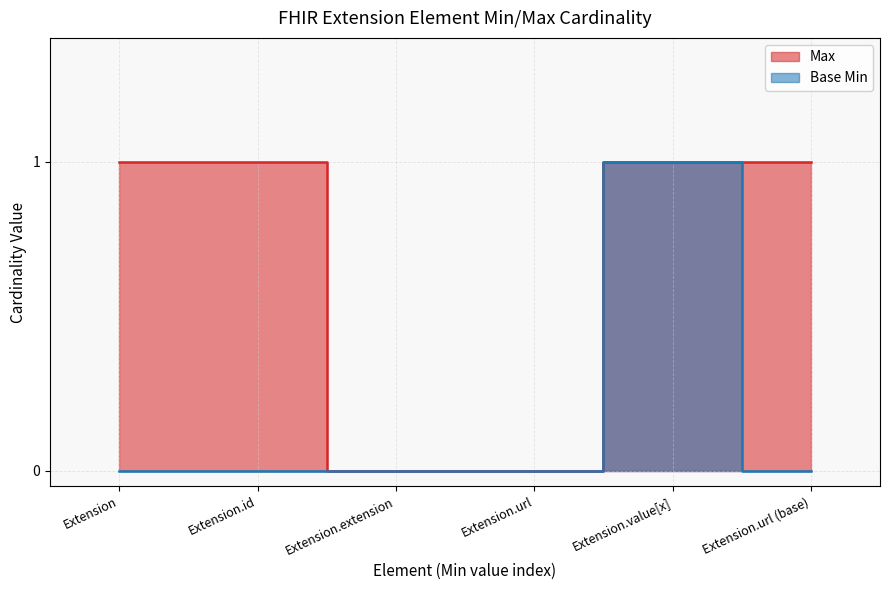

What is the sum of all Max values?

4